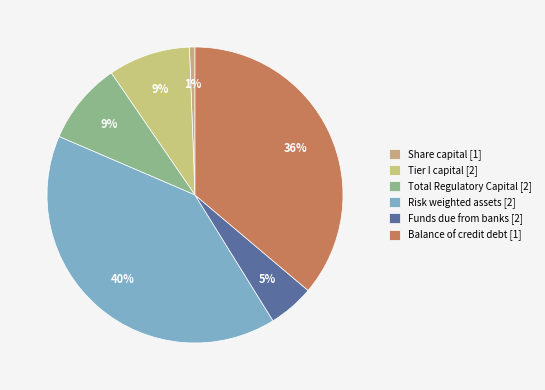

How many slices are in this pie chart?

6